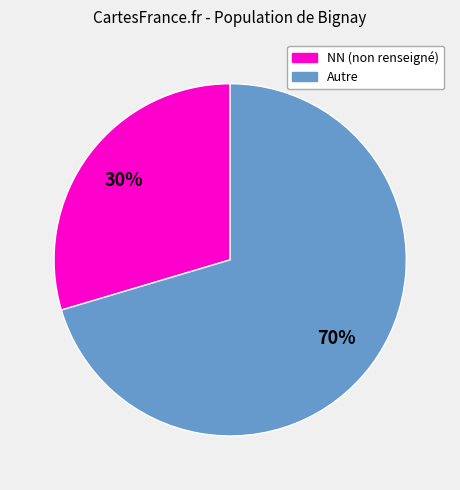

How many segments does this pie chart have?

2